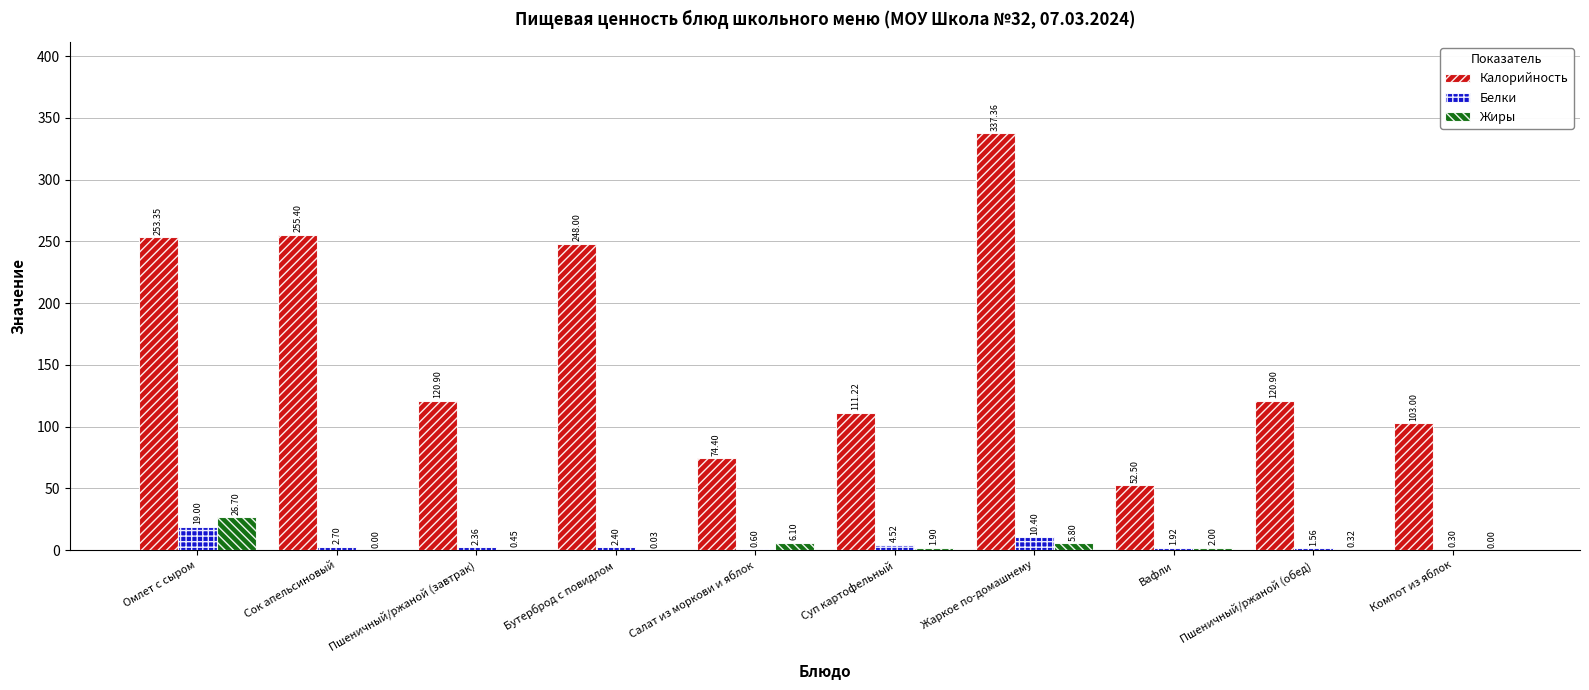

Is it true that Жиры equals 1.9 at Суп картофельный?

True